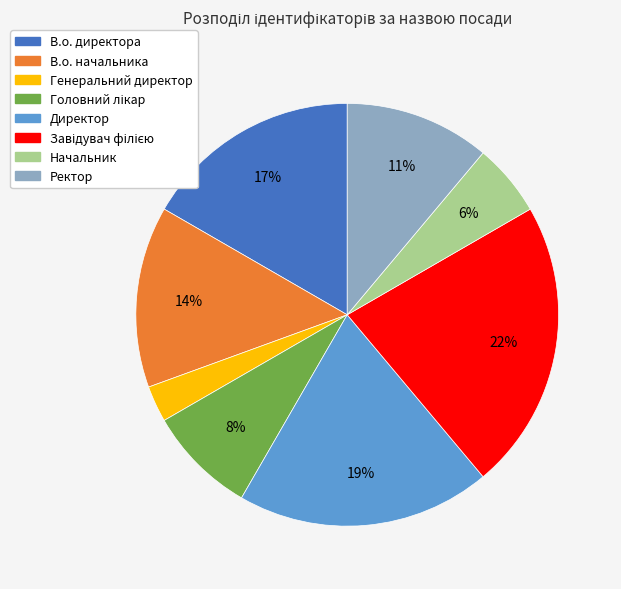

To the nearest percent, what portion does Начальник represent?

6%